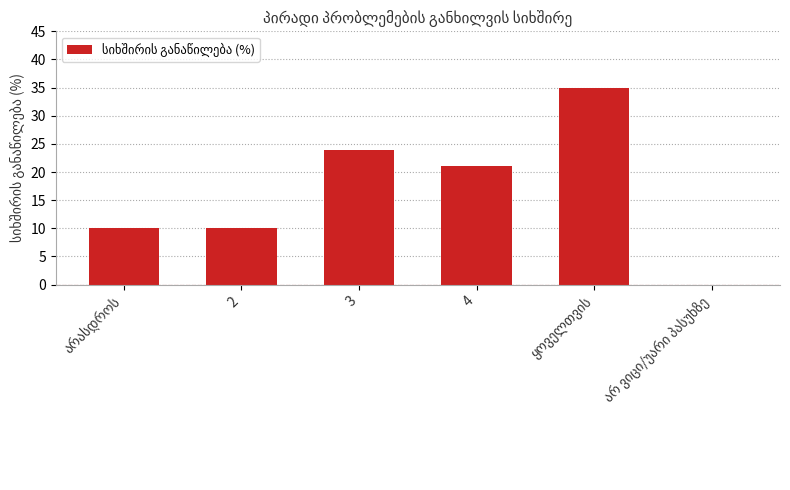

What is the sum of all values?

100